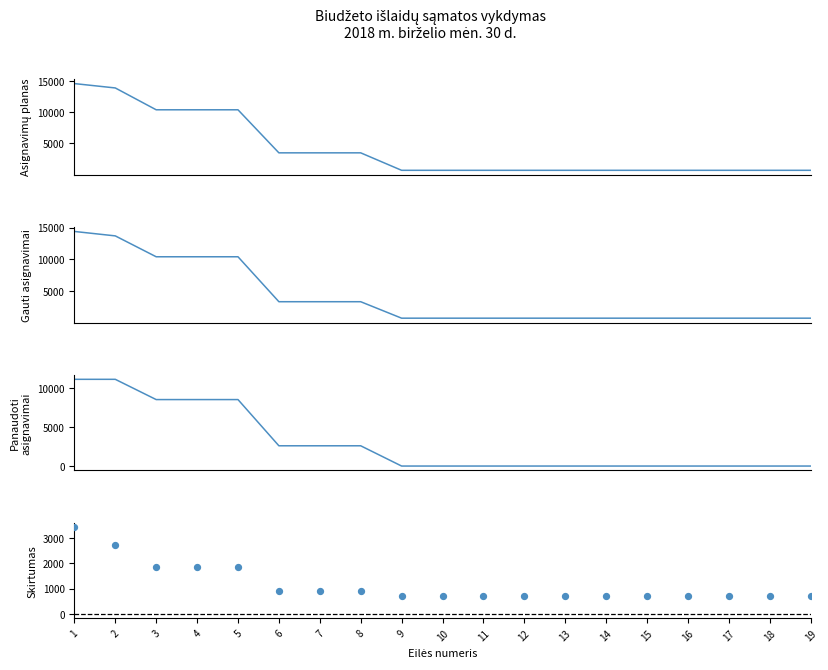

At which category is the sum across all series the highest?

1